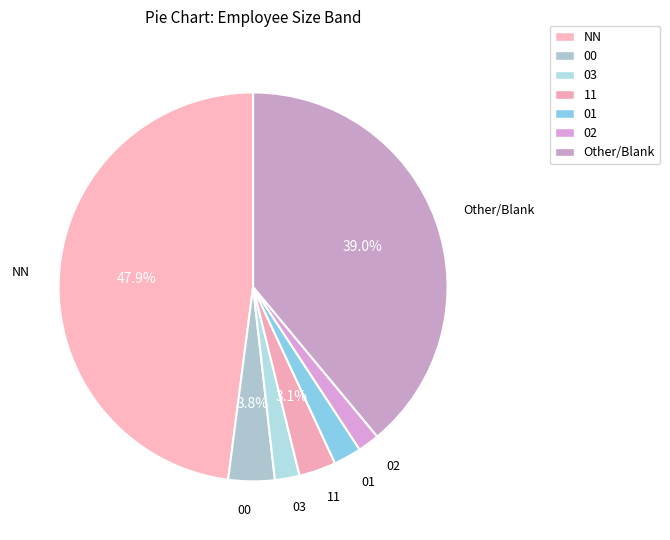

How many slices are in this pie chart?

7